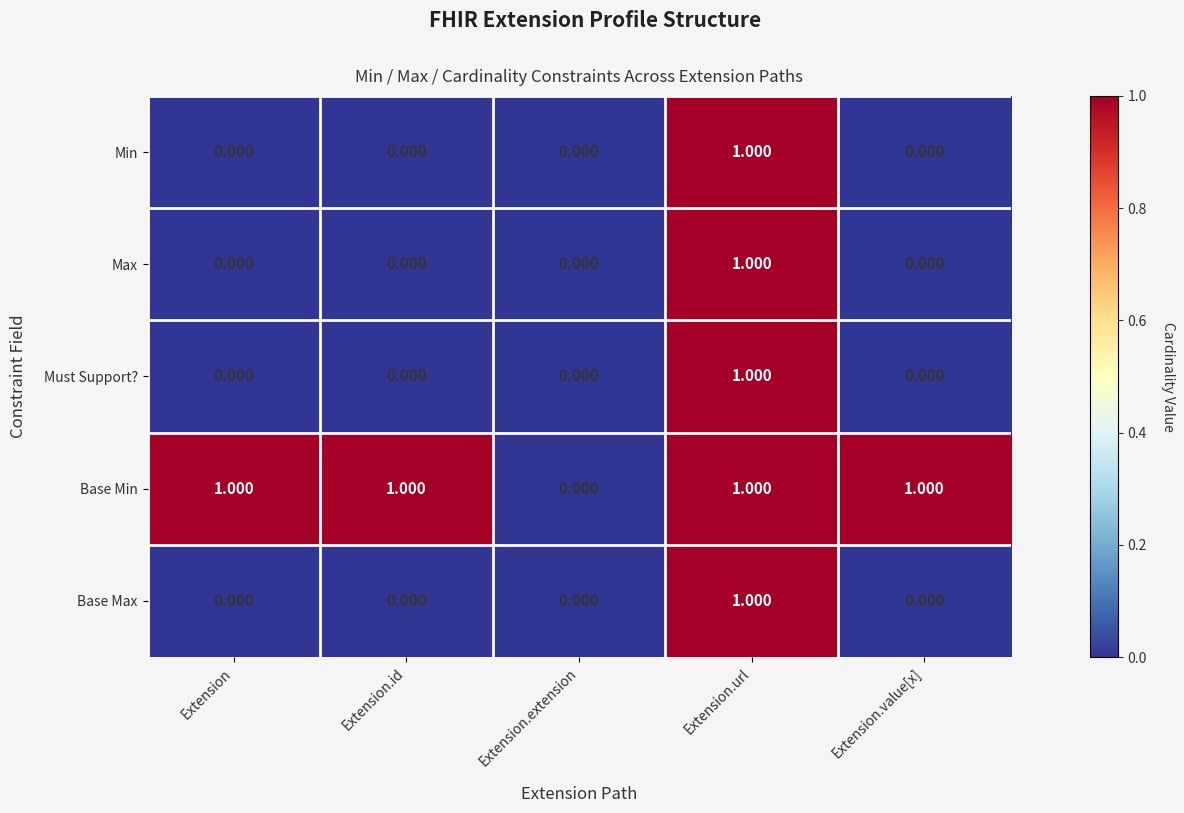

How many values in Base Min are above zero?

4